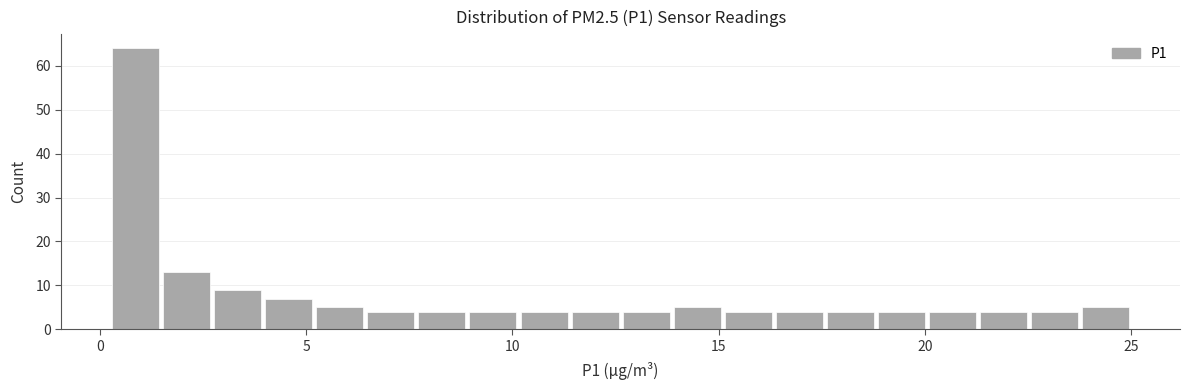

Read against the x-axis, roughly where is the centre of the tallest bar?

1.0